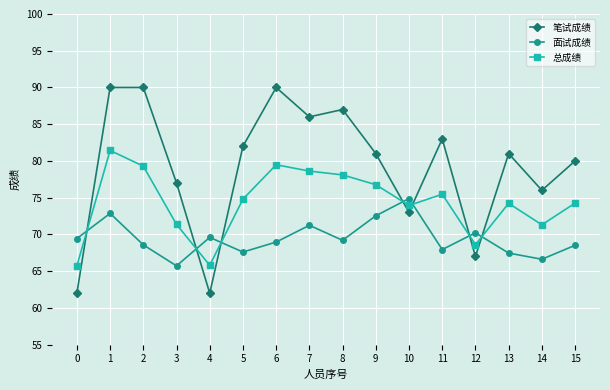

Read the 总成绩 value at 3.

71.4